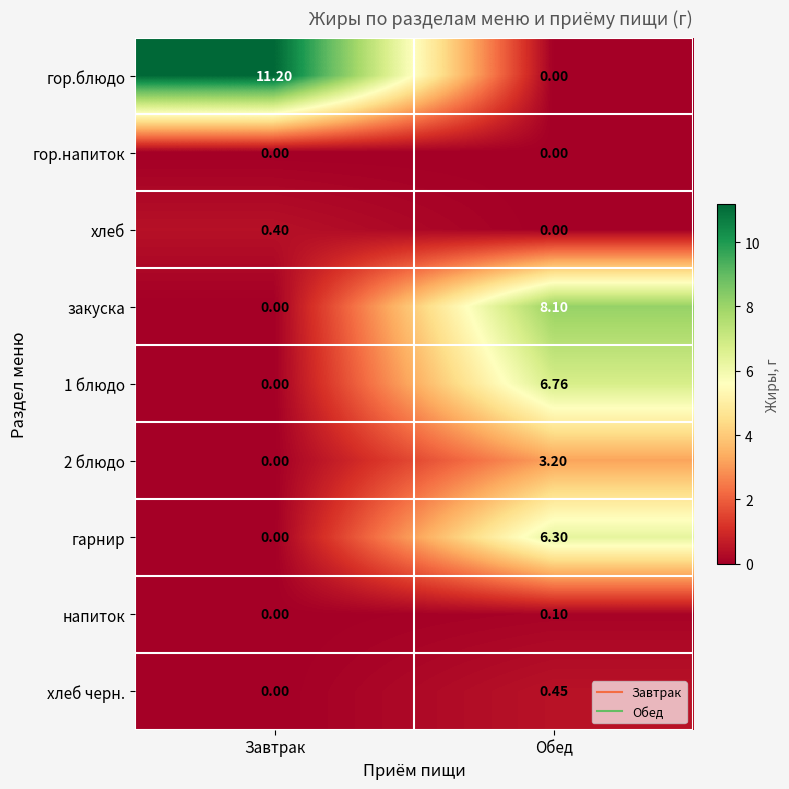

Which series has the largest total across all categories?

гор.блюдо